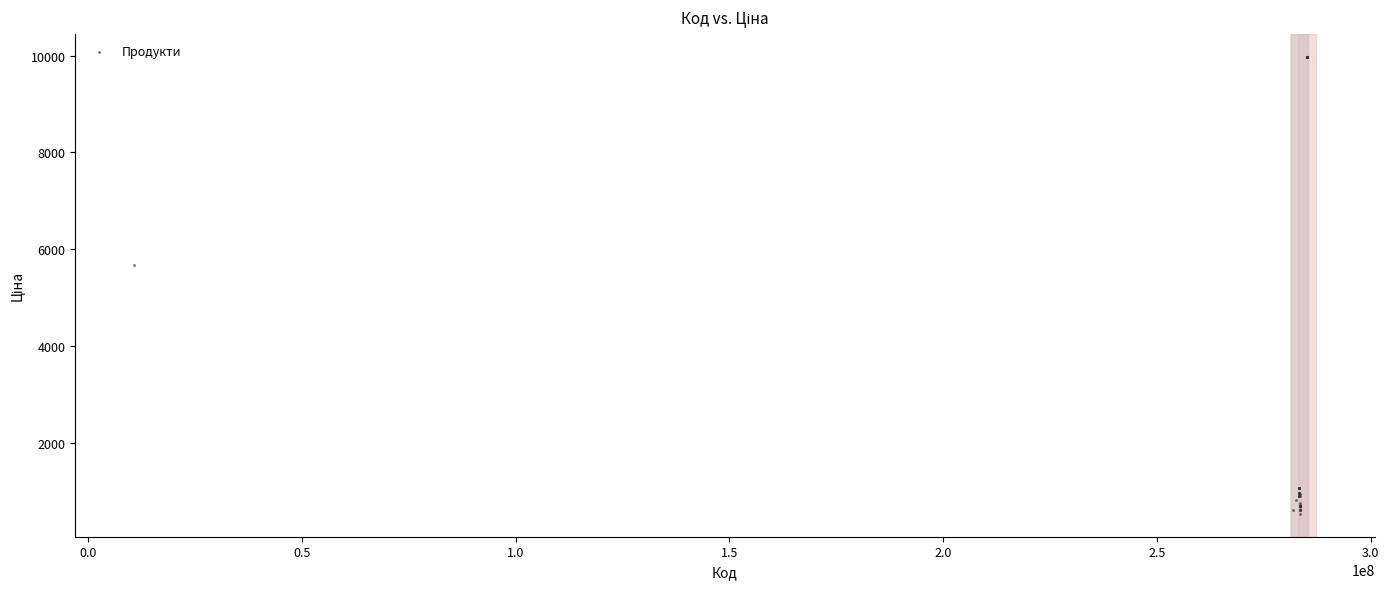

What Y value in the scatter plot is closest to 5253?

5673.8